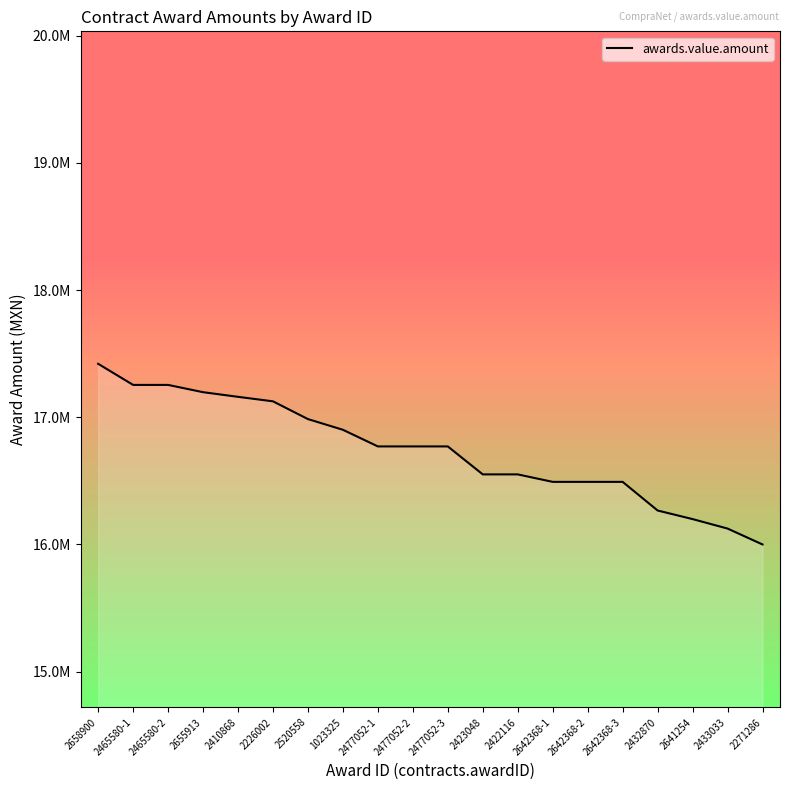

Is it true that the value at 2410868 is 17160319.2?

True